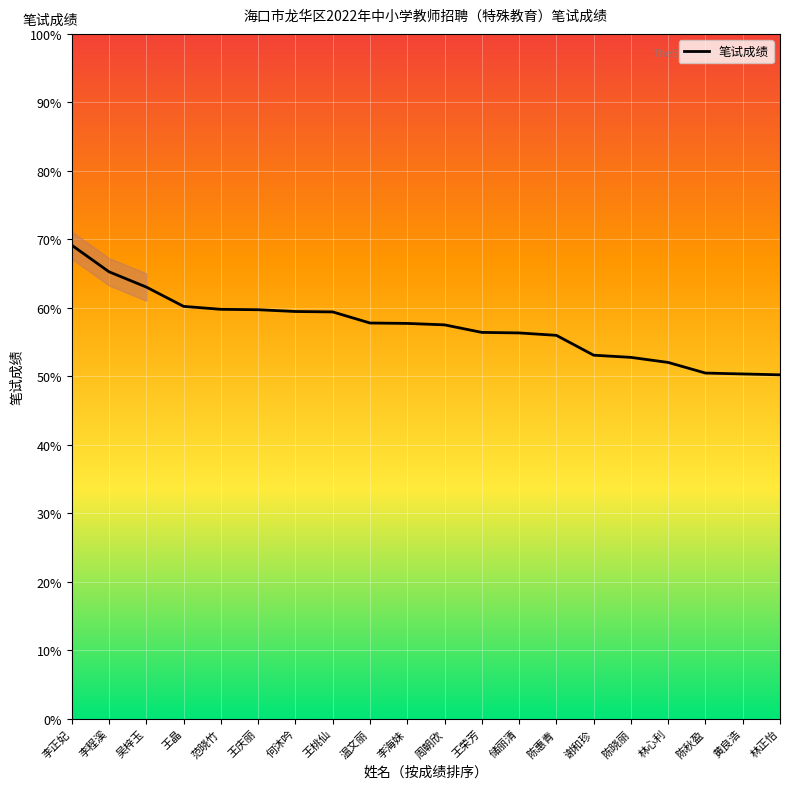

Read the value at 王桃仙.

59.4